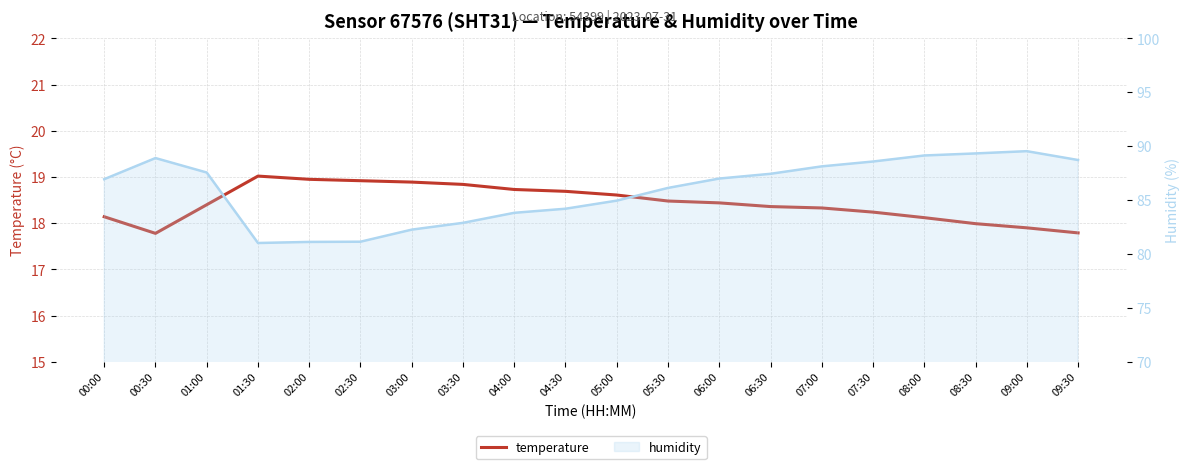

At 07:00, list the series in order from smallest to largest.

temperature, humidity